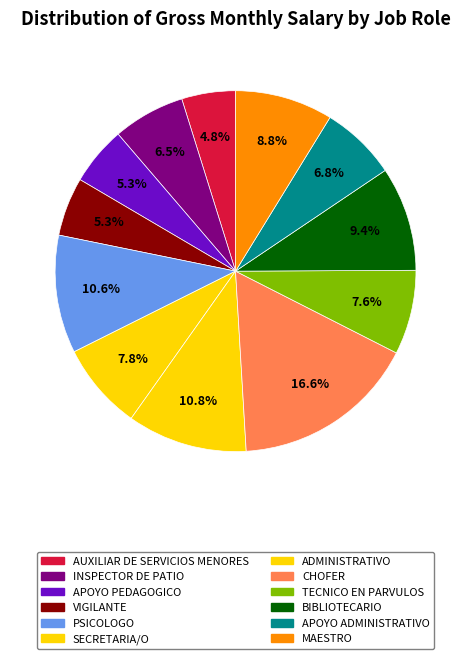

To the nearest percent, what is the combined percentage of MAESTRO and VIGILANTE?

14%